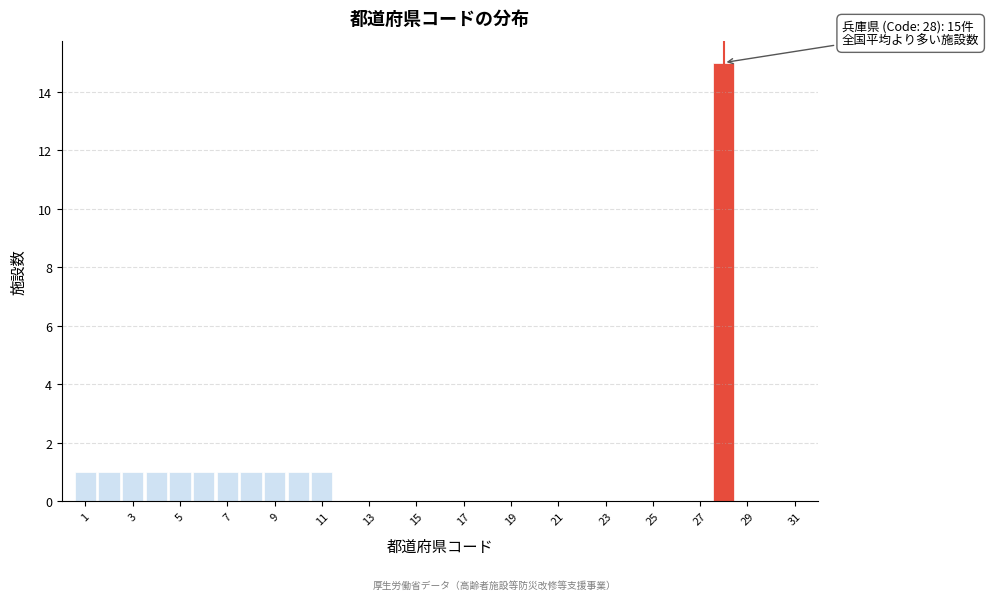

Over which range of the x-axis is the bar tallest?

27.5 to 28.5